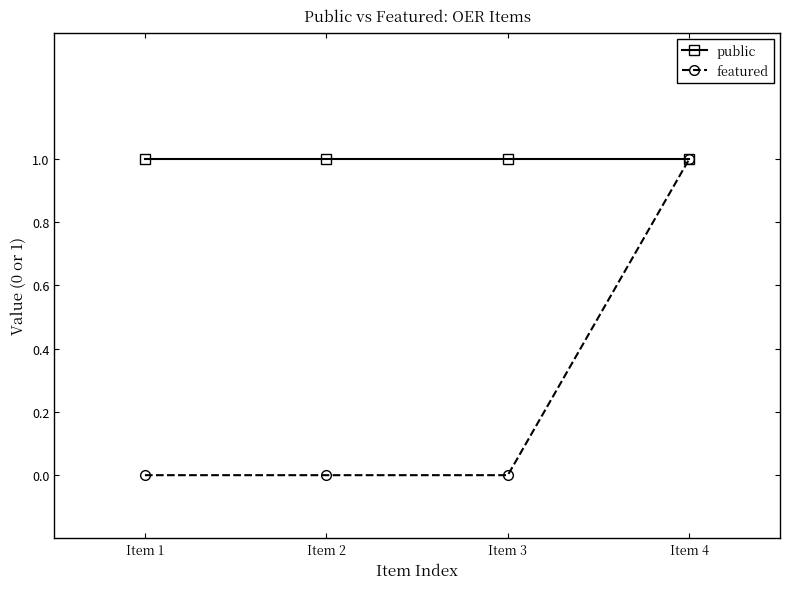

Count the number of data series in this chart.

2